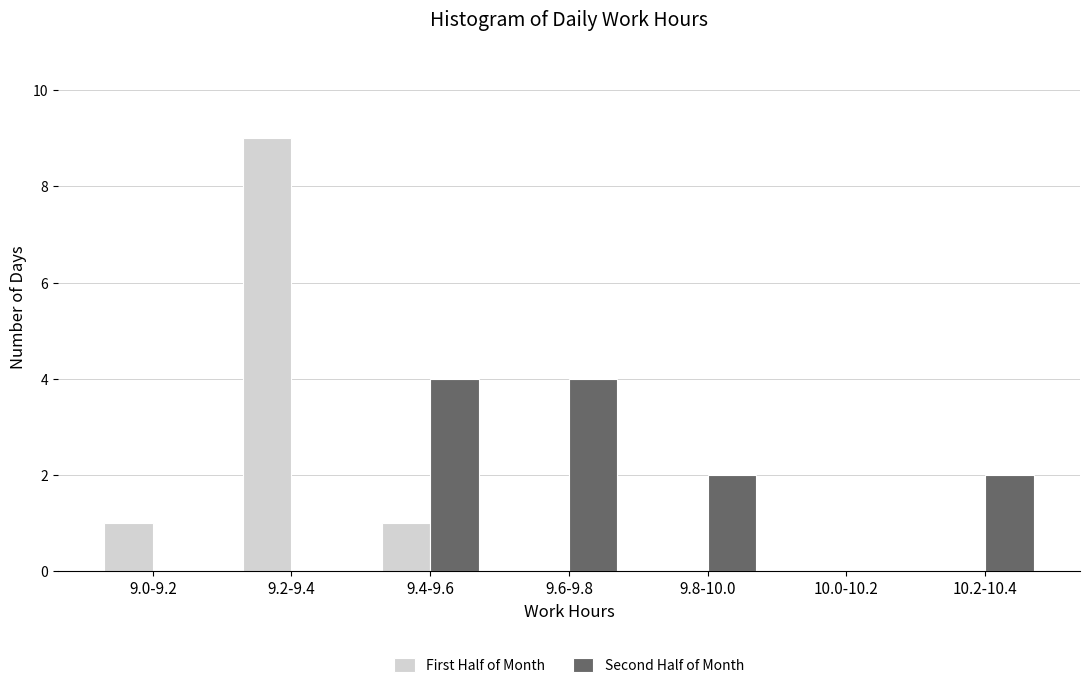

Reading left to right, list all the values displayed in this chart.

First Half of Month: 9.0-9.2=1	9.2-9.4=9	9.4-9.6=1	9.6-9.8=0	9.8-10.0=0	10.0-10.2=0	10.2-10.4=0
Second Half of Month: 9.0-9.2=0	9.2-9.4=0	9.4-9.6=4	9.6-9.8=4	9.8-10.0=2	10.0-10.2=0	10.2-10.4=2